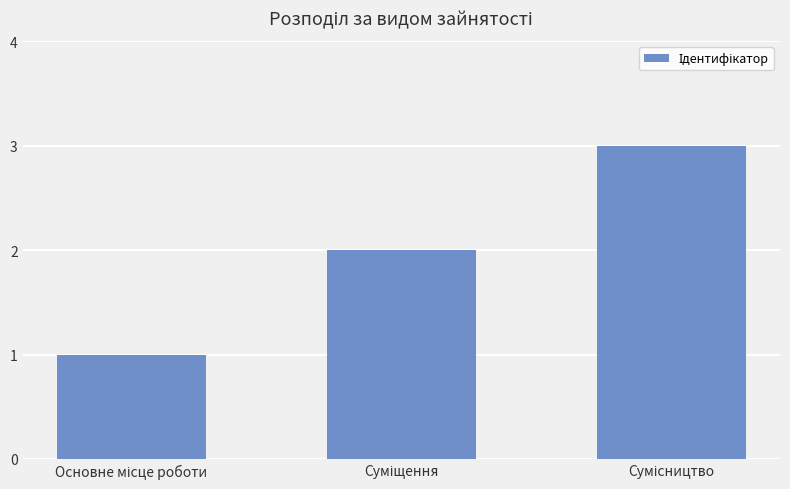

What is the sum of all values?

6